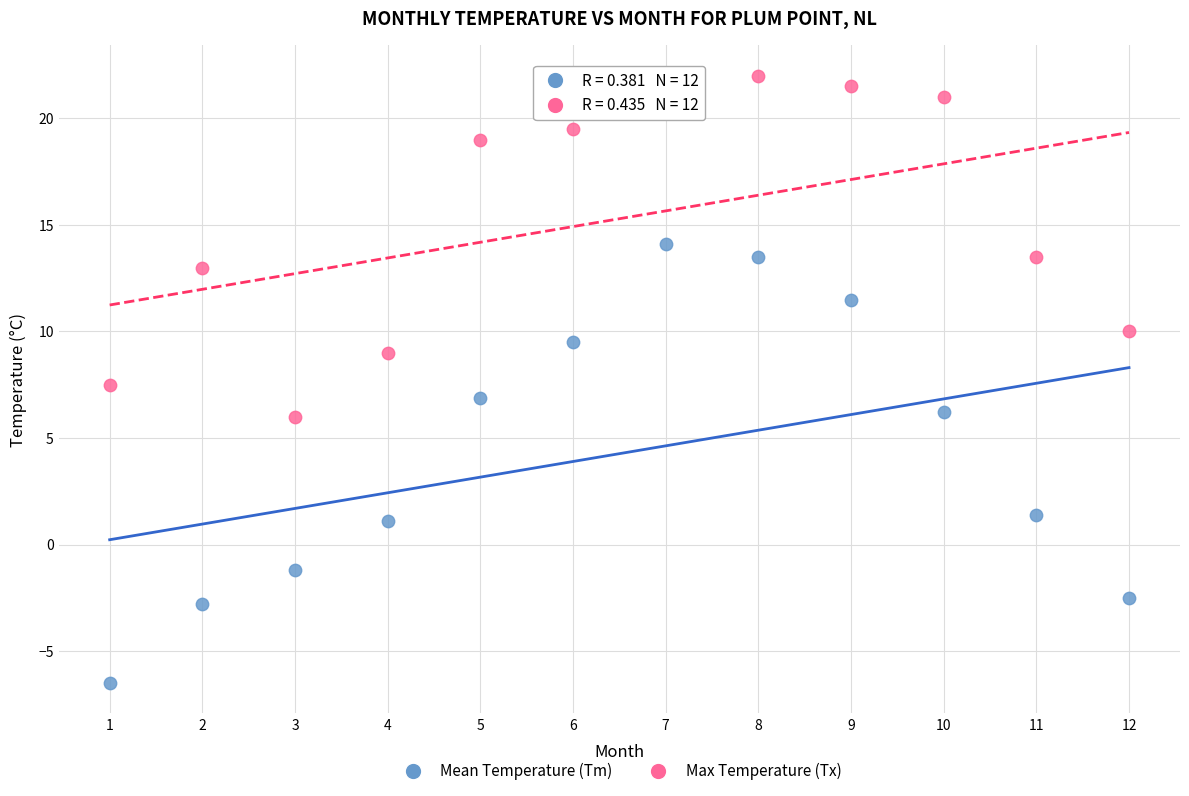

Which series has the largest Y range (max minus min)?

Mean Temperature (Tm)